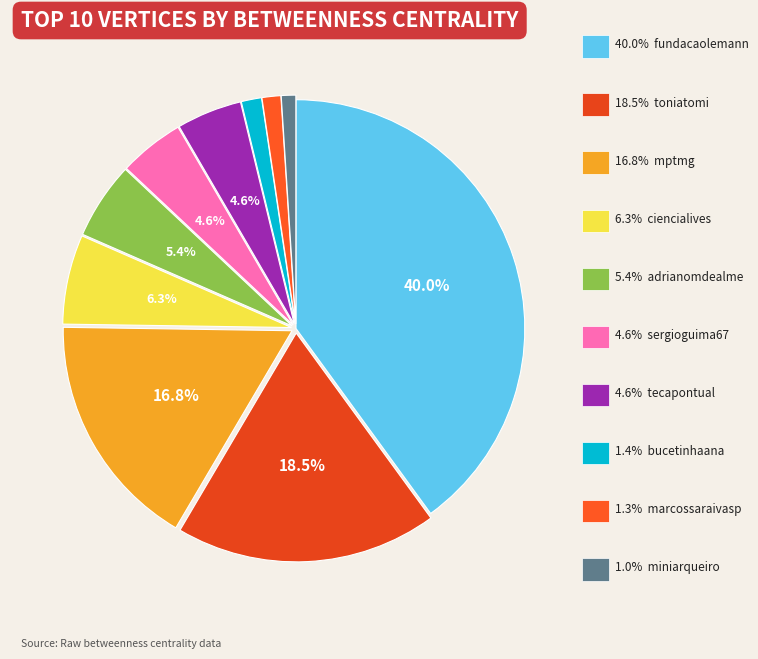

How many segments does this pie chart have?

10